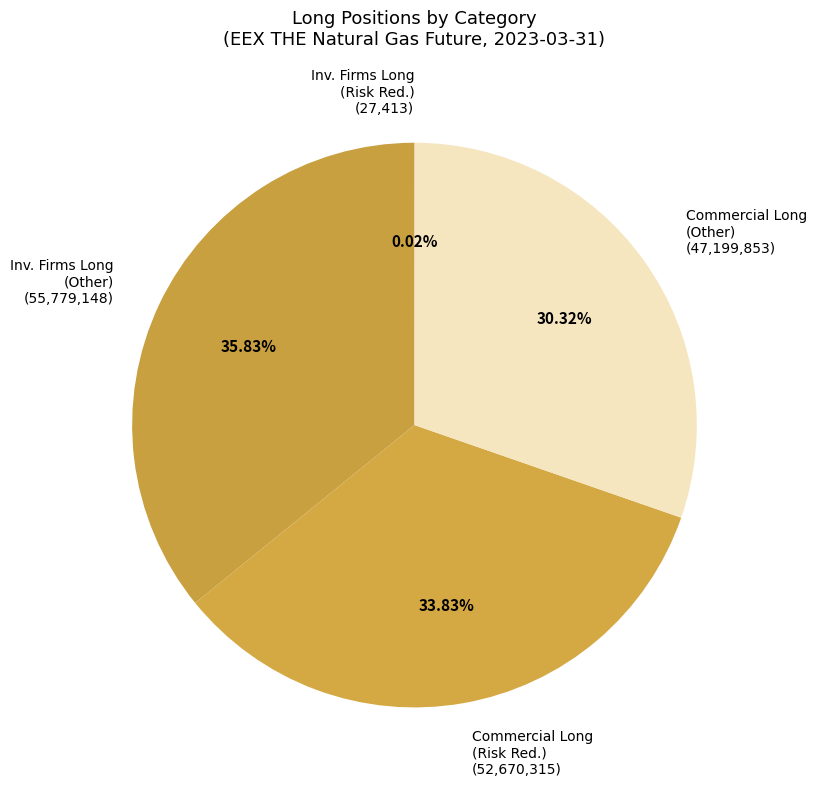

To the nearest percent, what is the average slice percentage?

25%